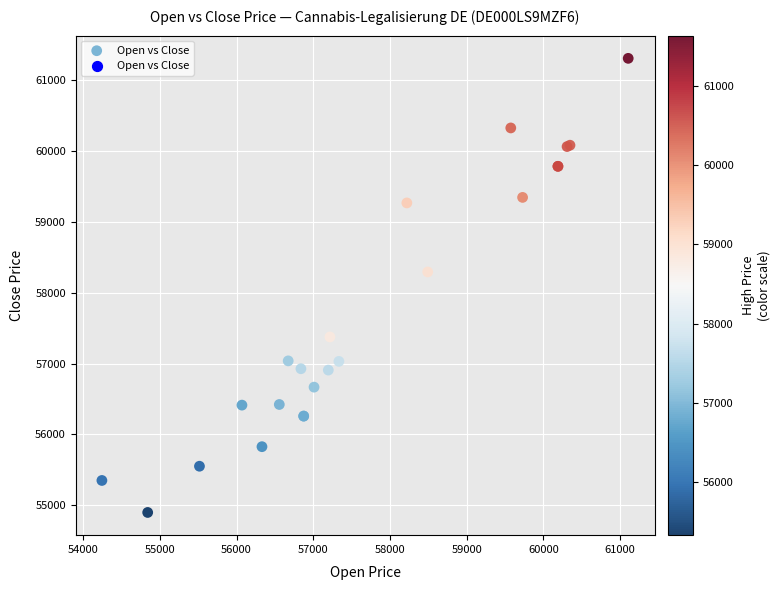

What Y value in the scatter plot is closest to 58104?

58294